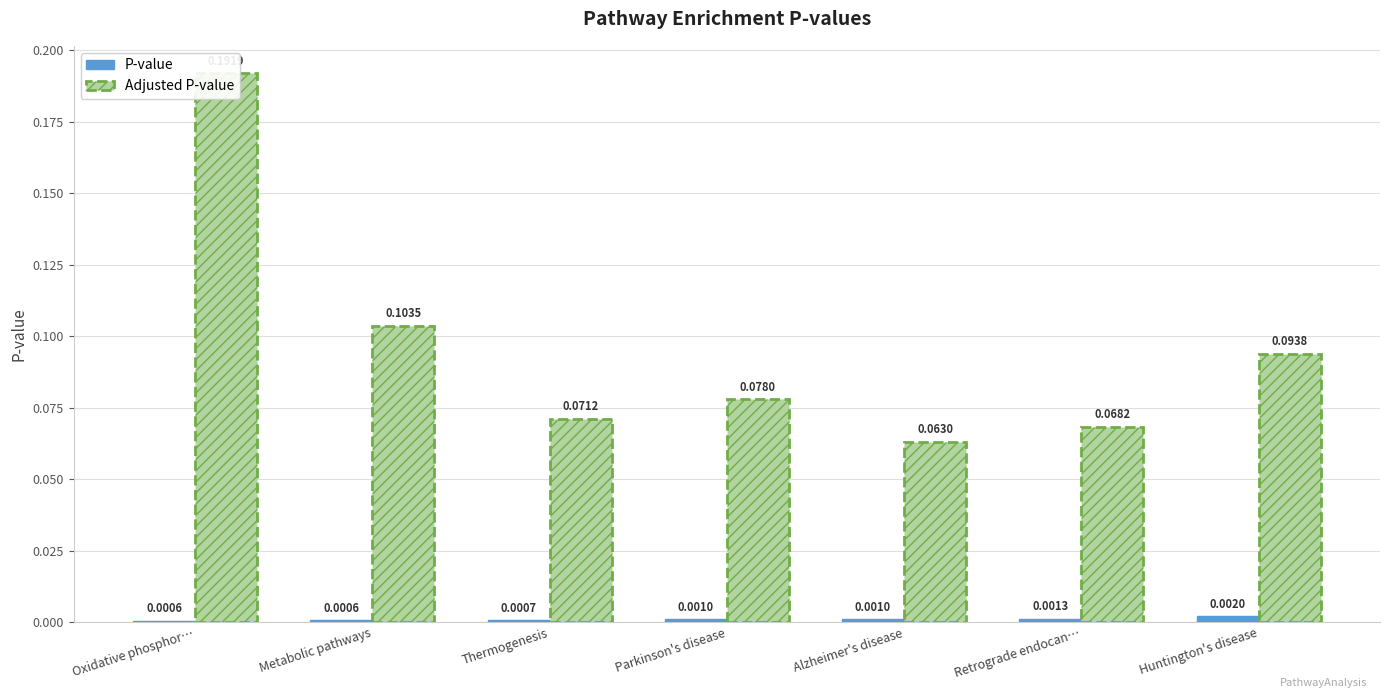

Rank the series at Metabolic pathways from highest to lowest value.

Adjusted P-value, P-value